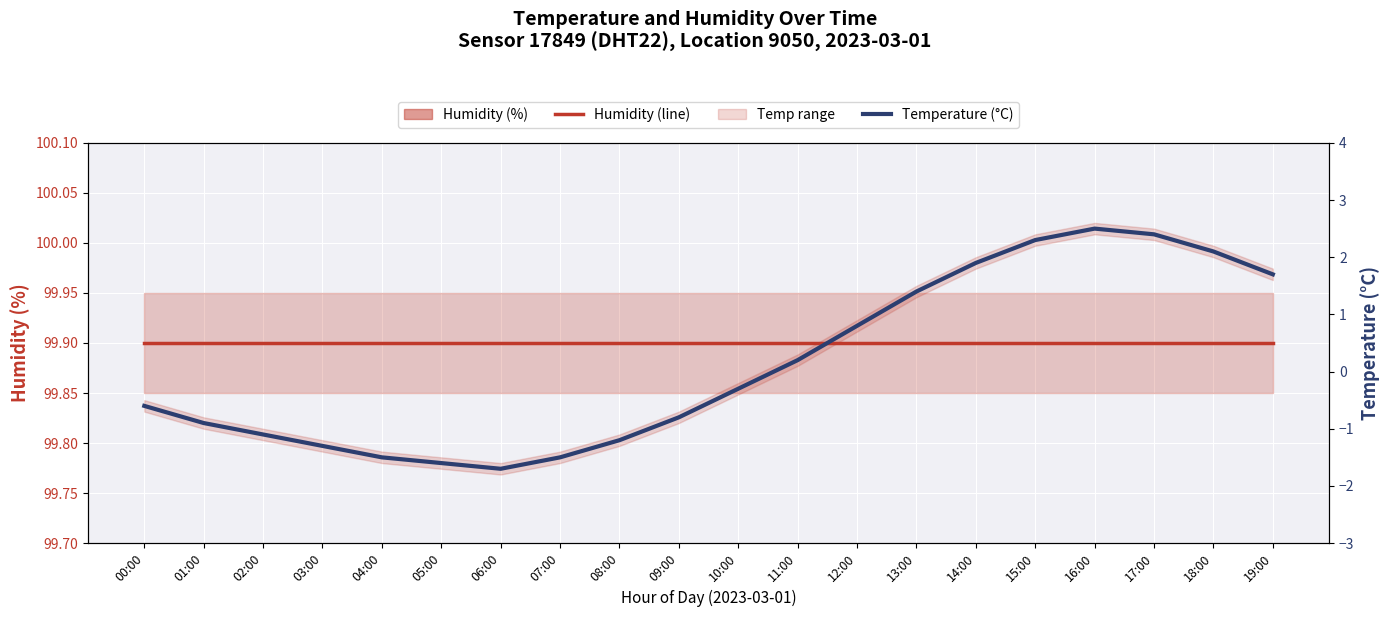

What value does the Humidity (line) series have at 13:00?

99.9